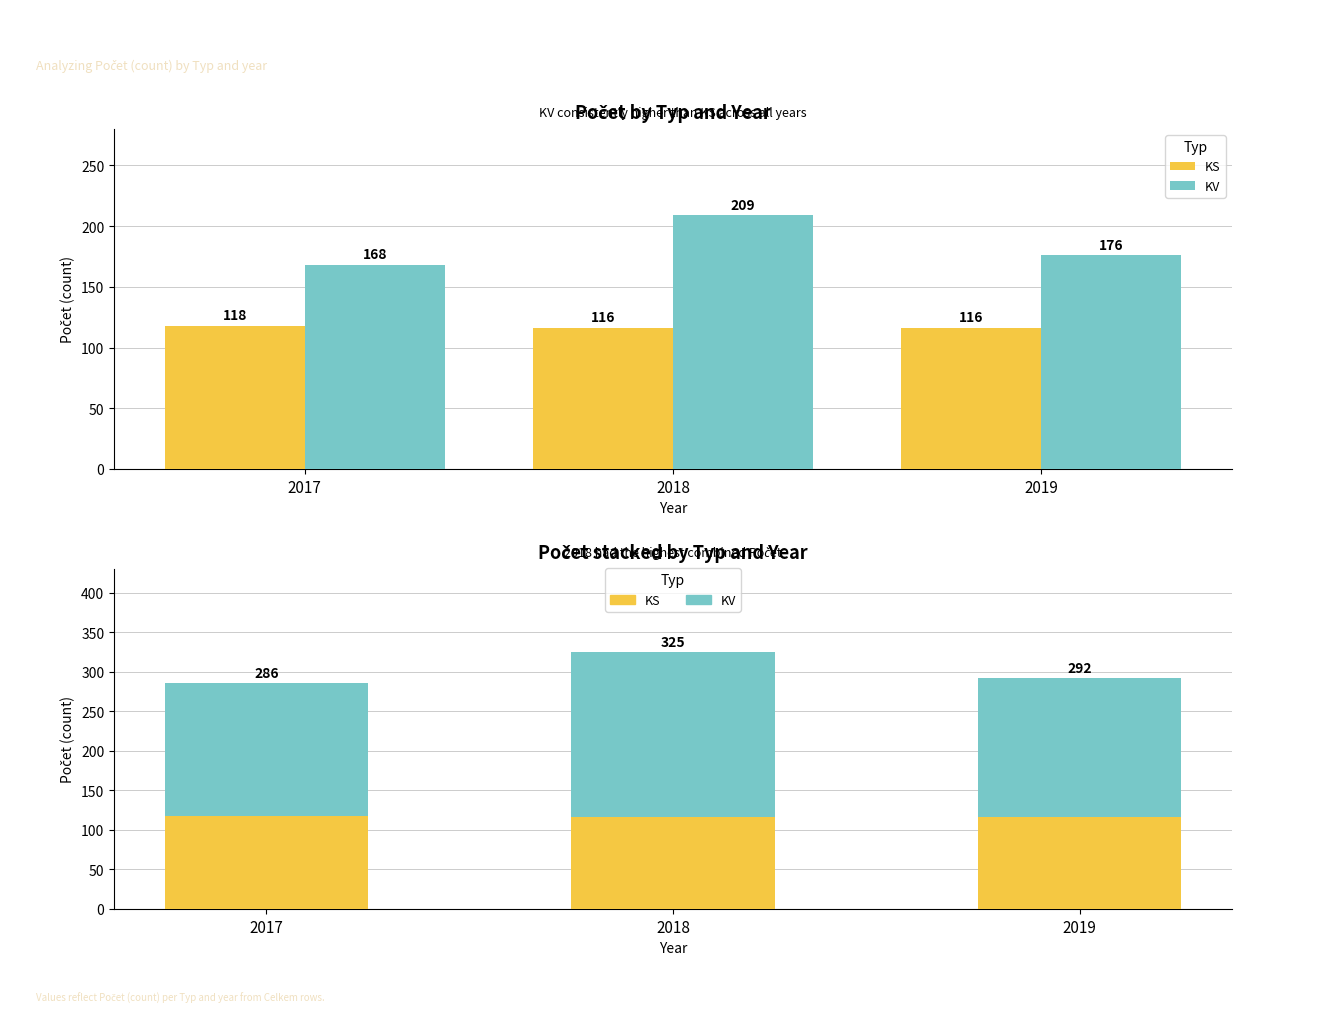

Which series has the largest range (max minus min)?

KV